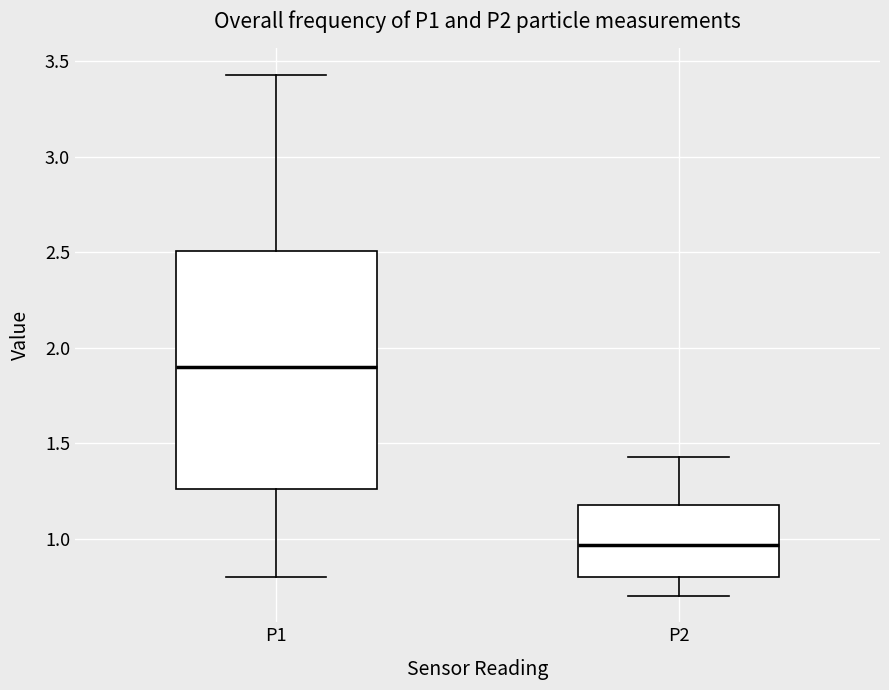

Reading left to right, read every box against the y-axis: the position of its median line, the range the box covers, and the ends of its whiskers. The values are not printed on the chart, so give them approximately, as read against the axis.

P1: median 1.90, box 1.25 to 2.50, whiskers 0.80 to 3.45
P2: median 0.95, box 0.80 to 1.20, whiskers 0.70 to 1.45